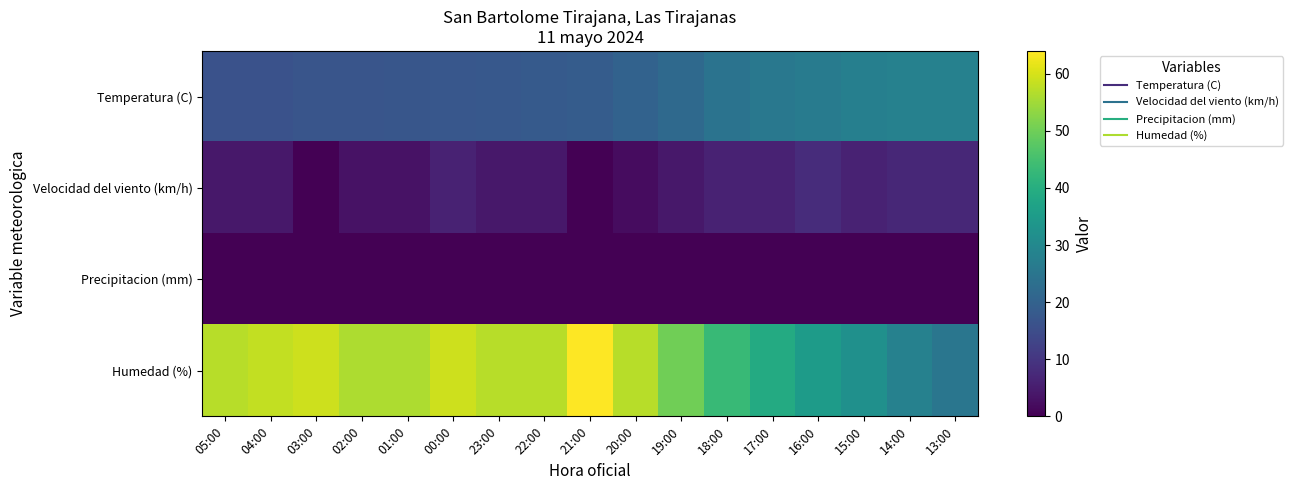

Rank the series at 04:00 from highest to lowest value.

Humedad (%), Temperatura (C), Velocidad del viento (km/h), Precipitacion (mm)